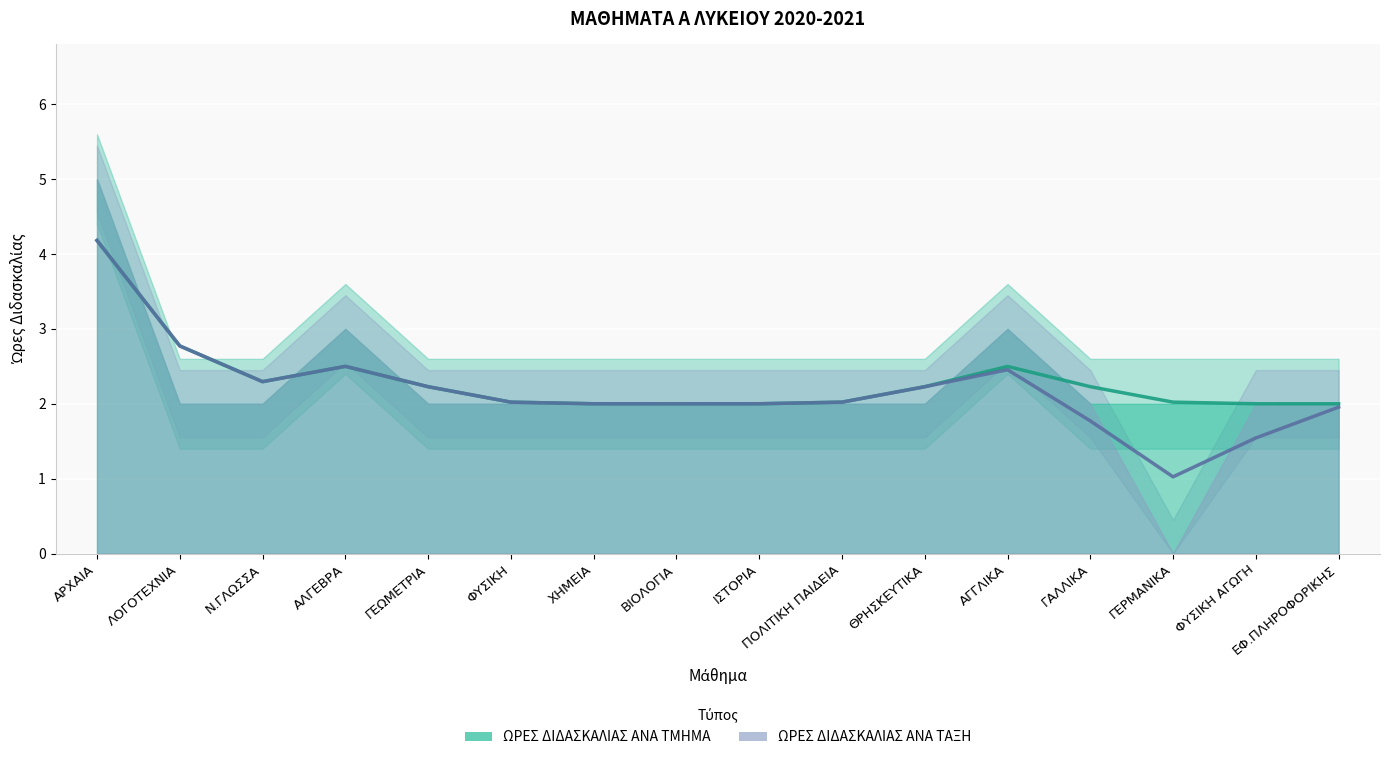

What position from the right is ΦΥΣΙΚΗ ΑΓΩΓΗ?

2